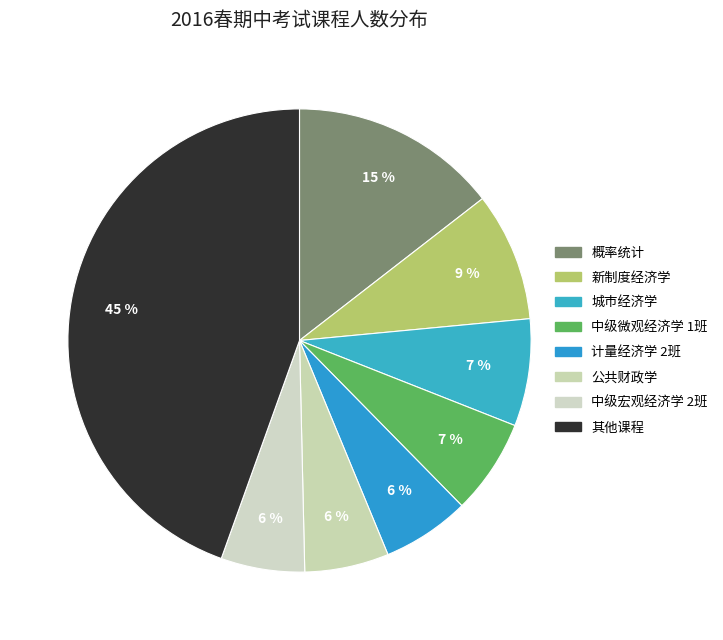

To the nearest percent, what percentage of the pie is 中级微观经济学 1班?

7%